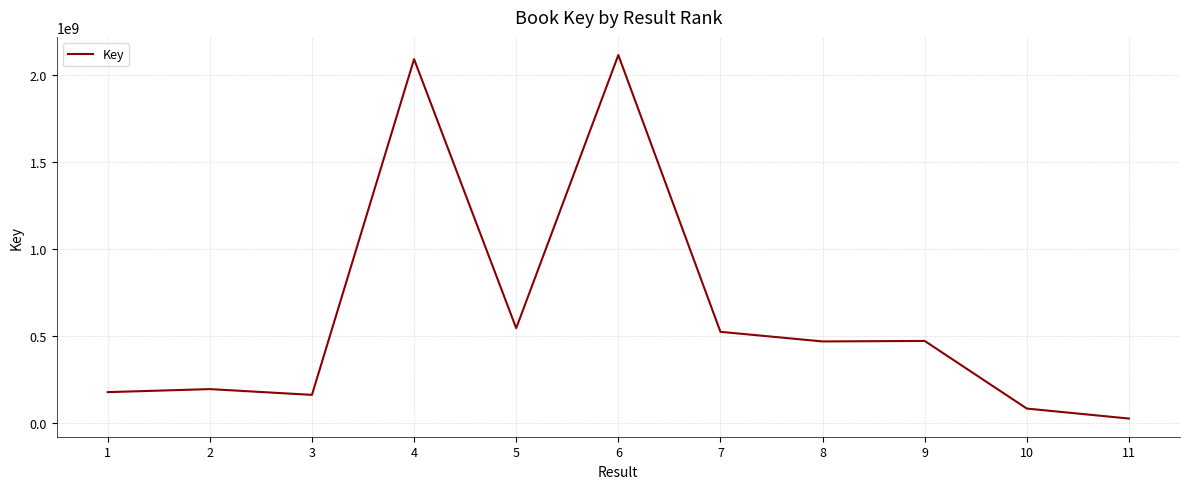

What value does the data have at 8?

471540917